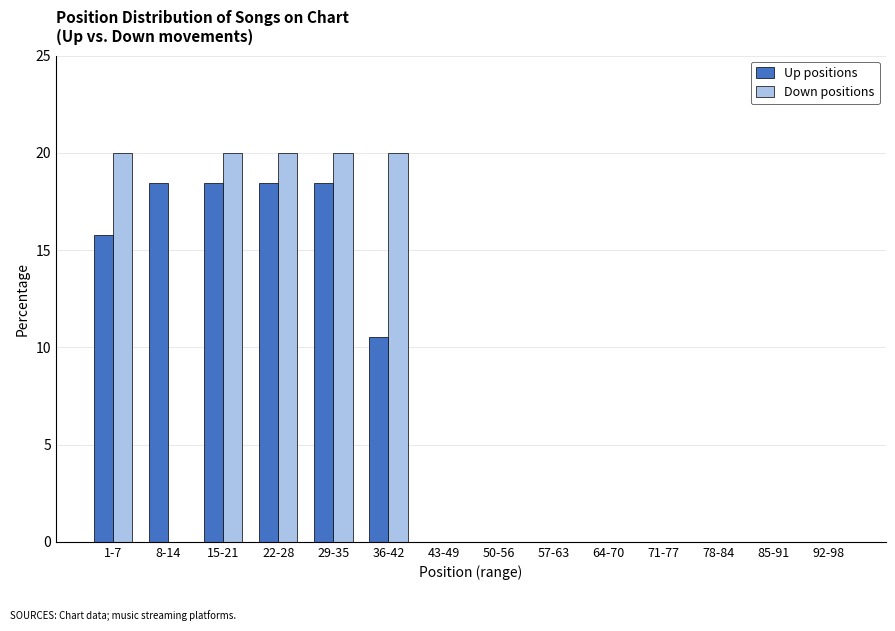

Reading right to left, list all the values displayed in this chart.

Up positions: 92-98=0.0	85-91=0.0	78-84=0.0	71-77=0.0	64-70=0.0	57-63=0.0	50-56=0.0	43-49=0.0	36-42=10.5	29-35=18.4	22-28=18.4	15-21=18.4	8-14=18.4	1-7=15.8
Down positions: 92-98=0.0	85-91=0.0	78-84=0.0	71-77=0.0	64-70=0.0	57-63=0.0	50-56=0.0	43-49=0.0	36-42=20.0	29-35=20.0	22-28=20.0	15-21=20.0	8-14=0.0	1-7=20.0